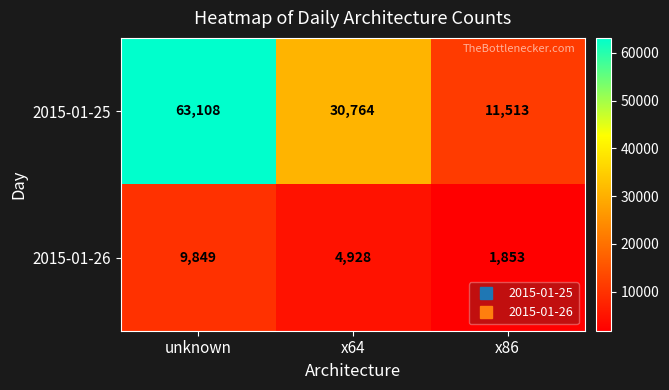

What is the total value across all series at unknown?

72957